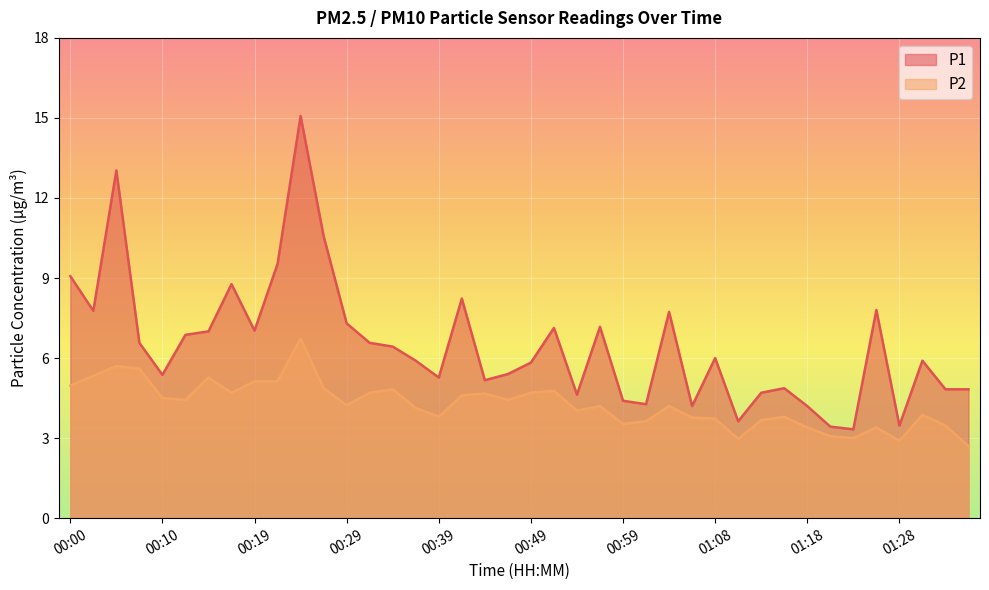

List the series in order of their overall mean, highest first.

P1, P2